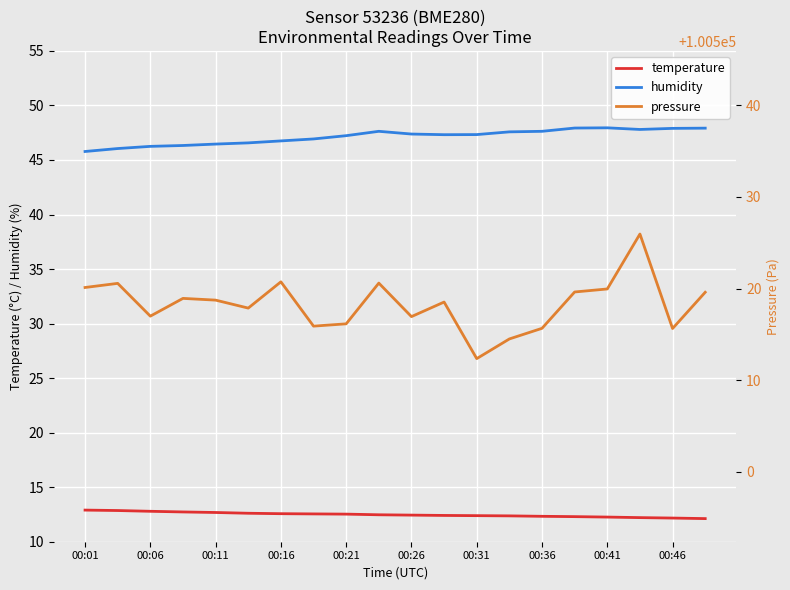

Which series has the largest total across all categories?

pressure